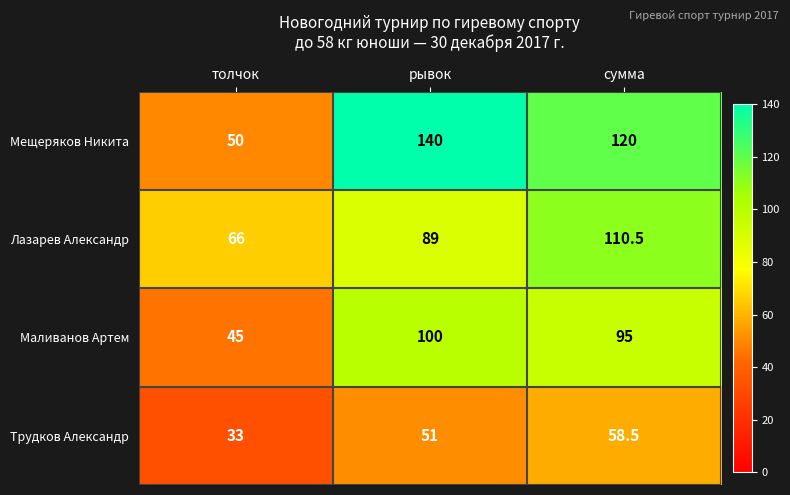

What is the maximum value shown in the chart?

140.0